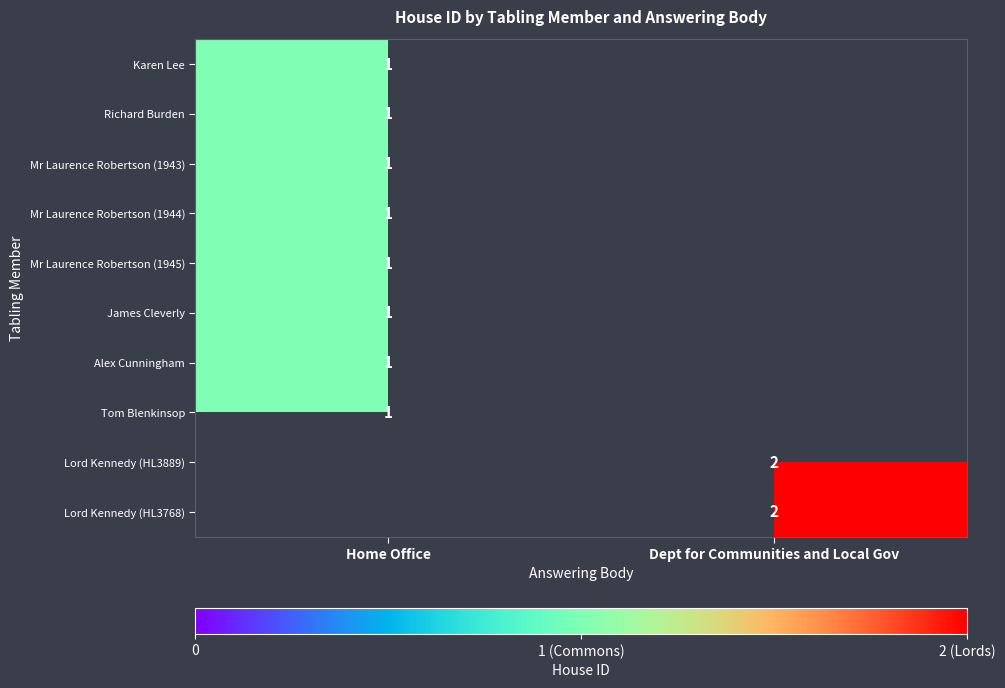

The value of James Cleverly at Home Office is 1. True or false?

True